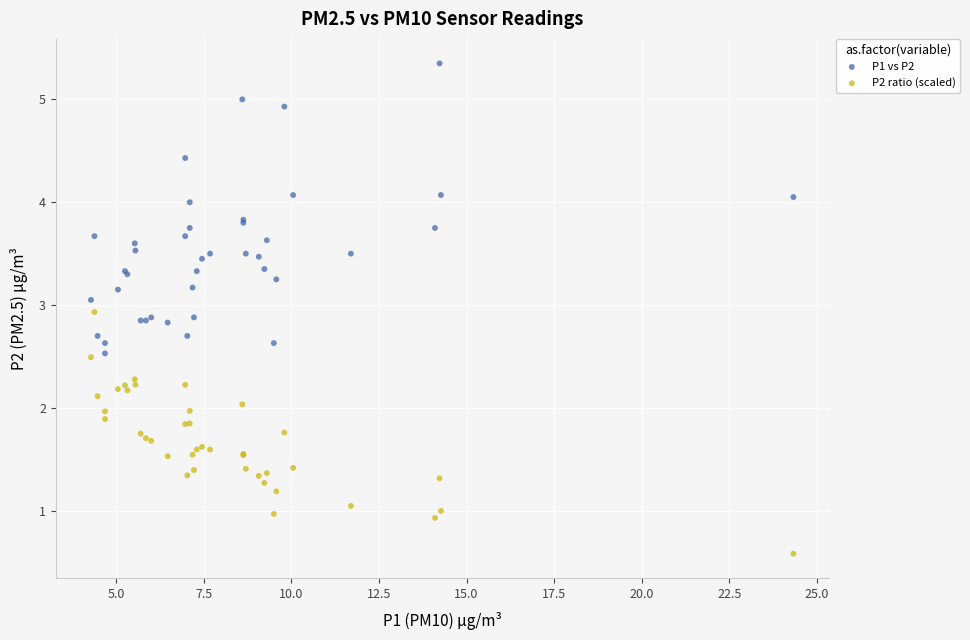

Which series has the largest Y range (max minus min)?

P1 vs P2